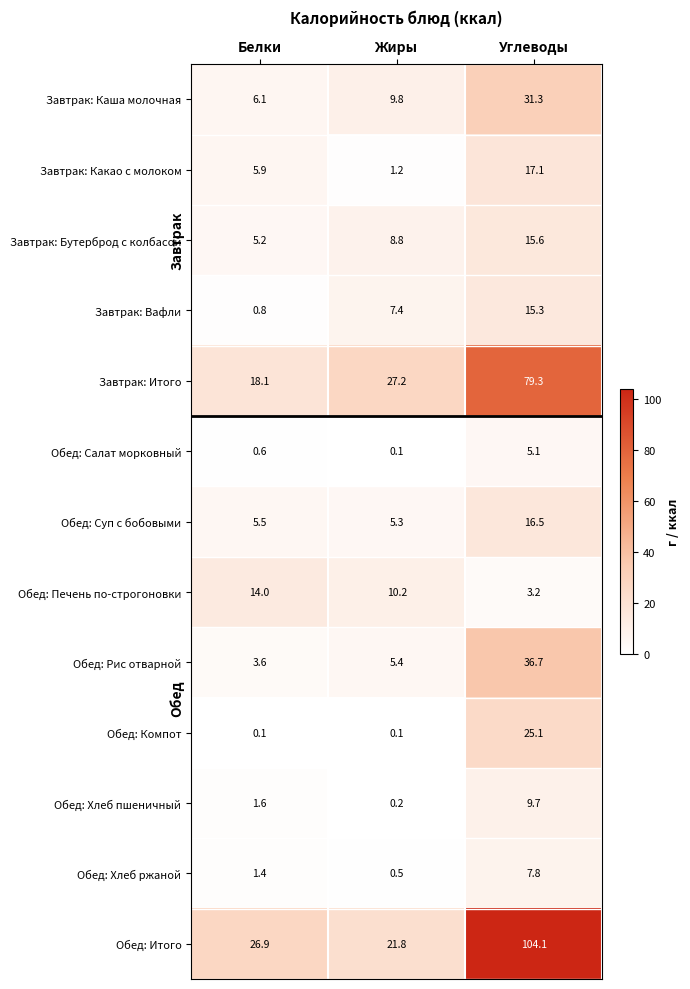

True or false: Завтрак: Бутерброд с колбасой has a value of 7.6 at Белки.

False